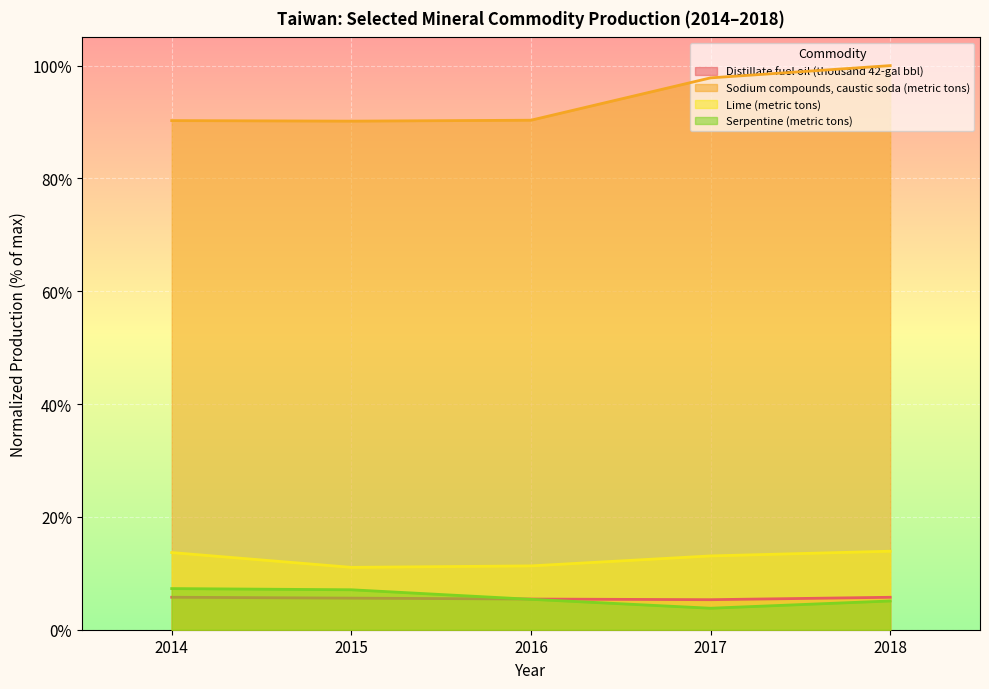

What is the spread (max minus min) of values at 2014?

0.8